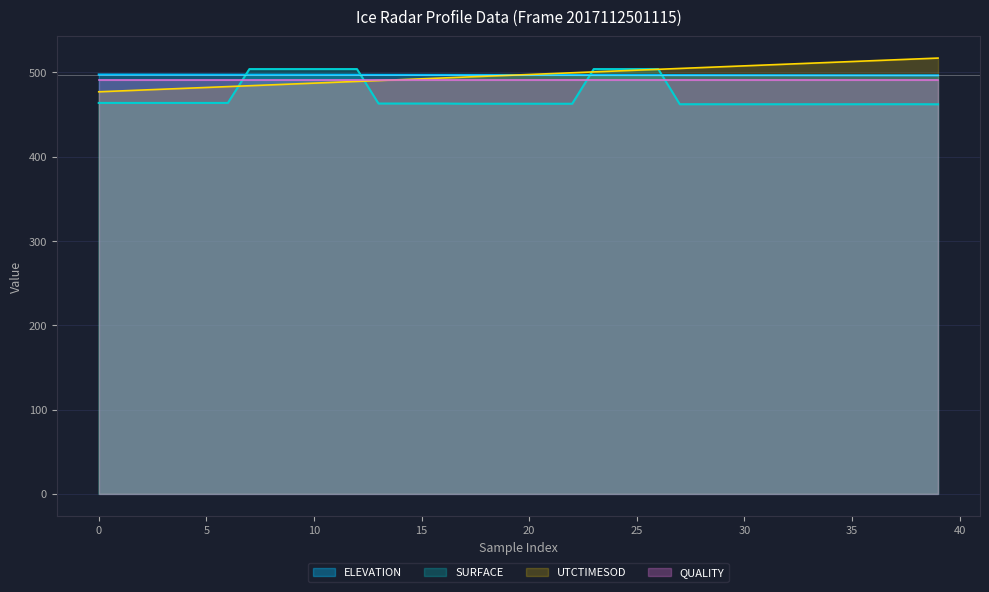

What is the smallest value displayed?

462.2